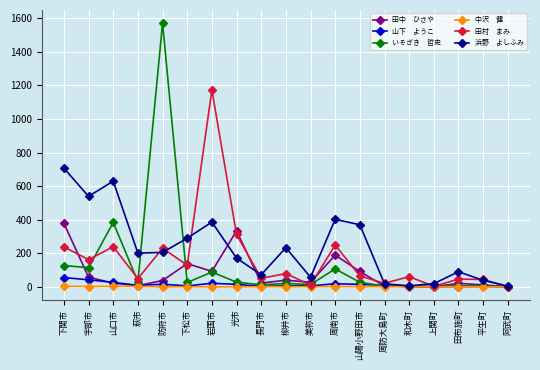

What is the label of the 12th point from the right?

光市